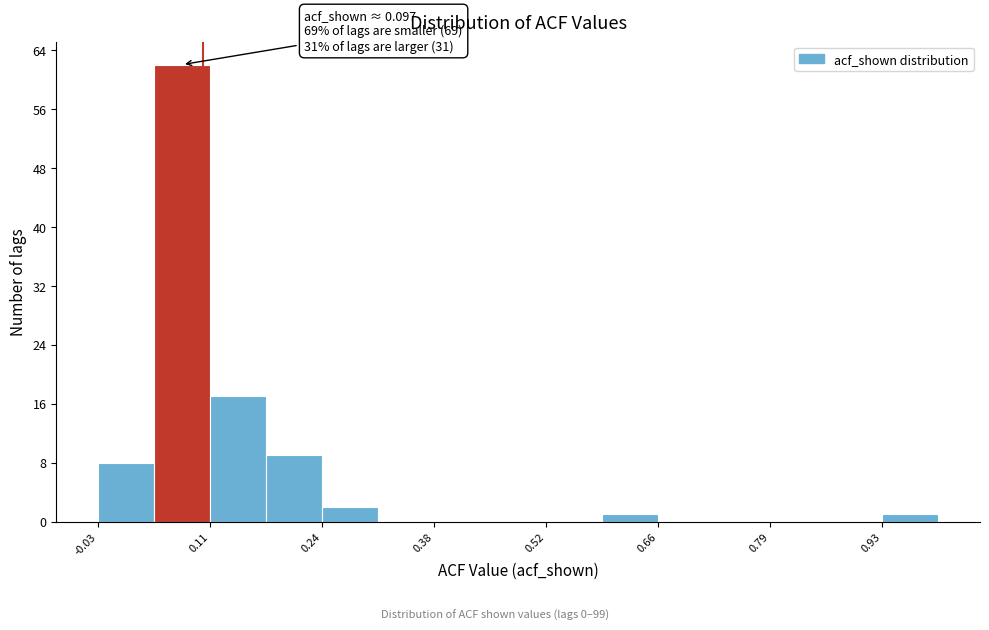

Read against the x-axis, roughly where is the centre of the tallest bar?

0.08